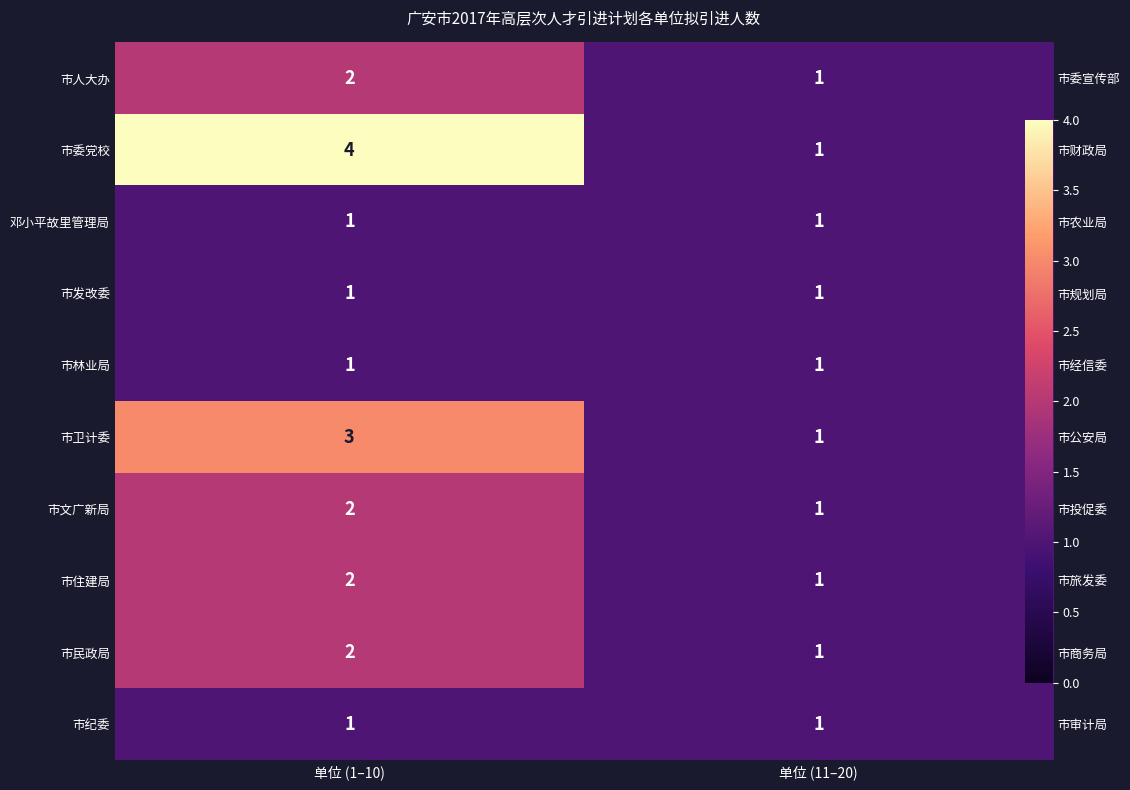

What value does the 市民政局 series have at 单位 (1–10)?

2